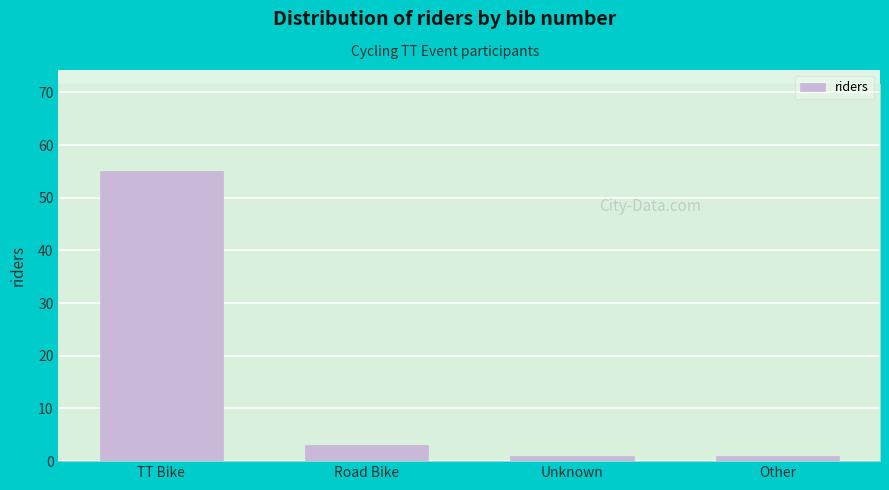

Reading left to right, what are all the values shown in this chart?

TT Bike=55	Road Bike=3	Unknown=1	Other=1